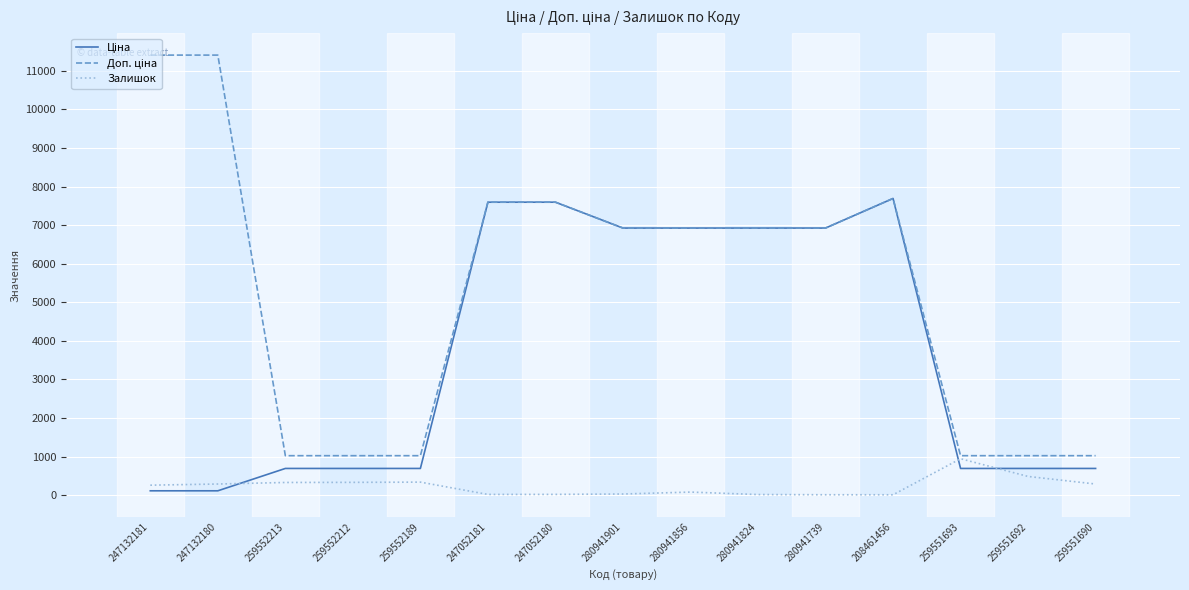

How many categories are shown in the chart?

15